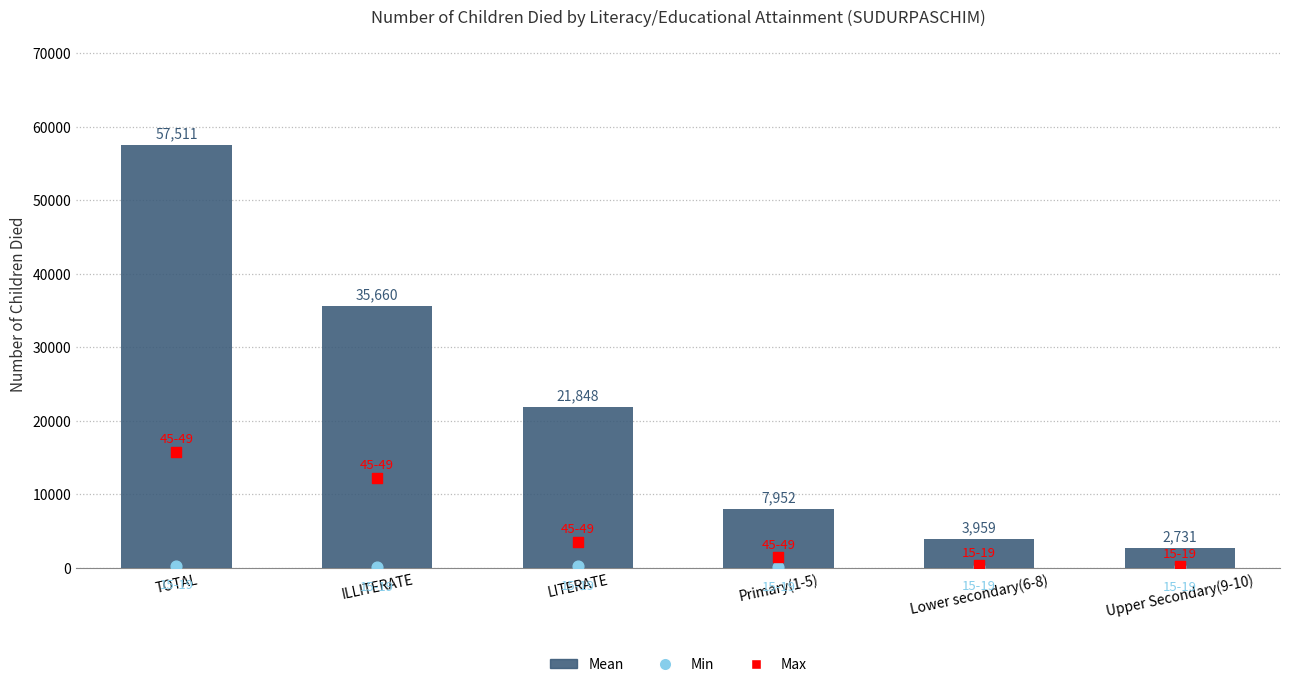

What is the total value across all series at Lower secondary(6-8)?

4365